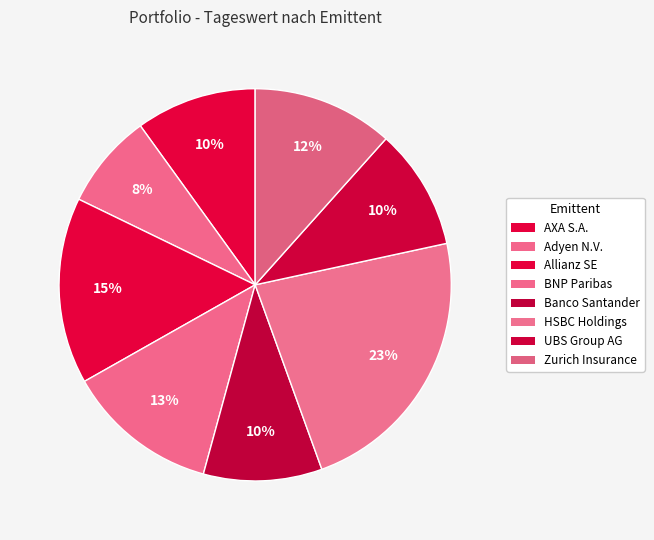

How many segments does this pie chart have?

8